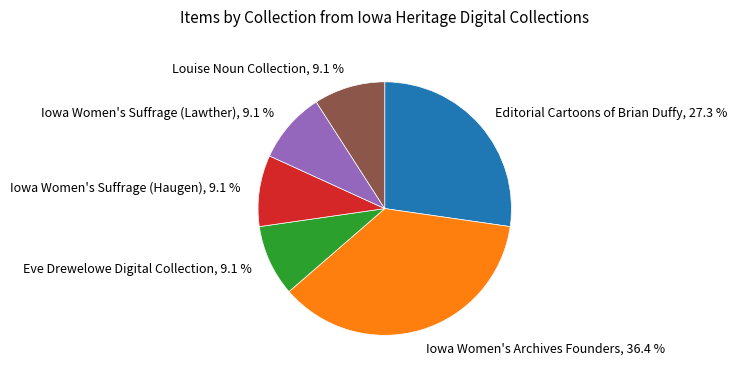

Do Iowa Women's Suffrage (Haugen), 9.1 % and Iowa Women's Archives Founders, 36.4 % together represent more than half of the pie?

No